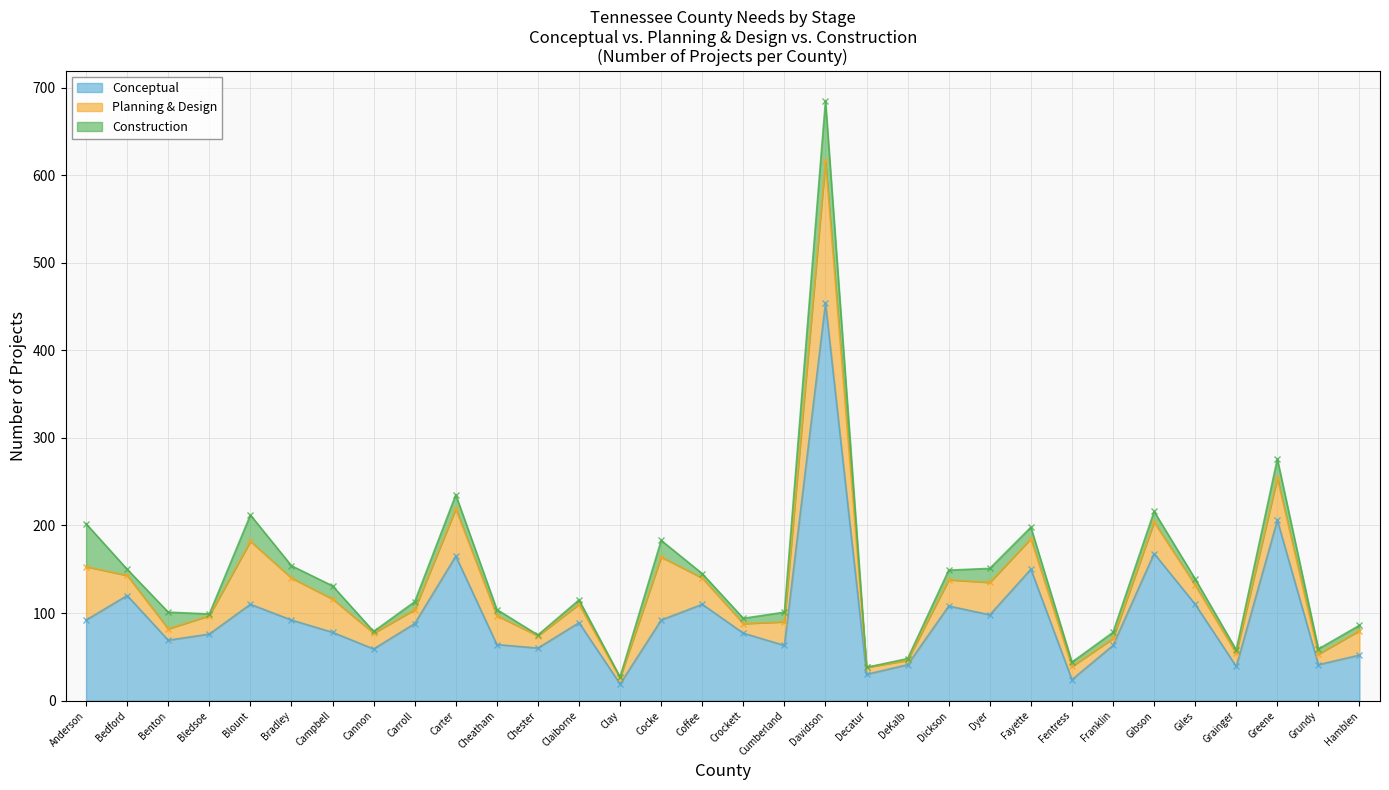

Rank the categories by Conceptual value from highest to lowest.

Davidson, Greene, Gibson, Carter, Fayette, Bedford, Blount, Coffee, Giles, Dickson, Dyer, Anderson, Bradley, Cocke, Claiborne, Carroll, Campbell, Crockett, Bledsoe, Benton, Cheatham, Cumberland, Franklin, Chester, Cannon, Hamblen, DeKalb, Grundy, Grainger, Decatur, Fentress, Clay